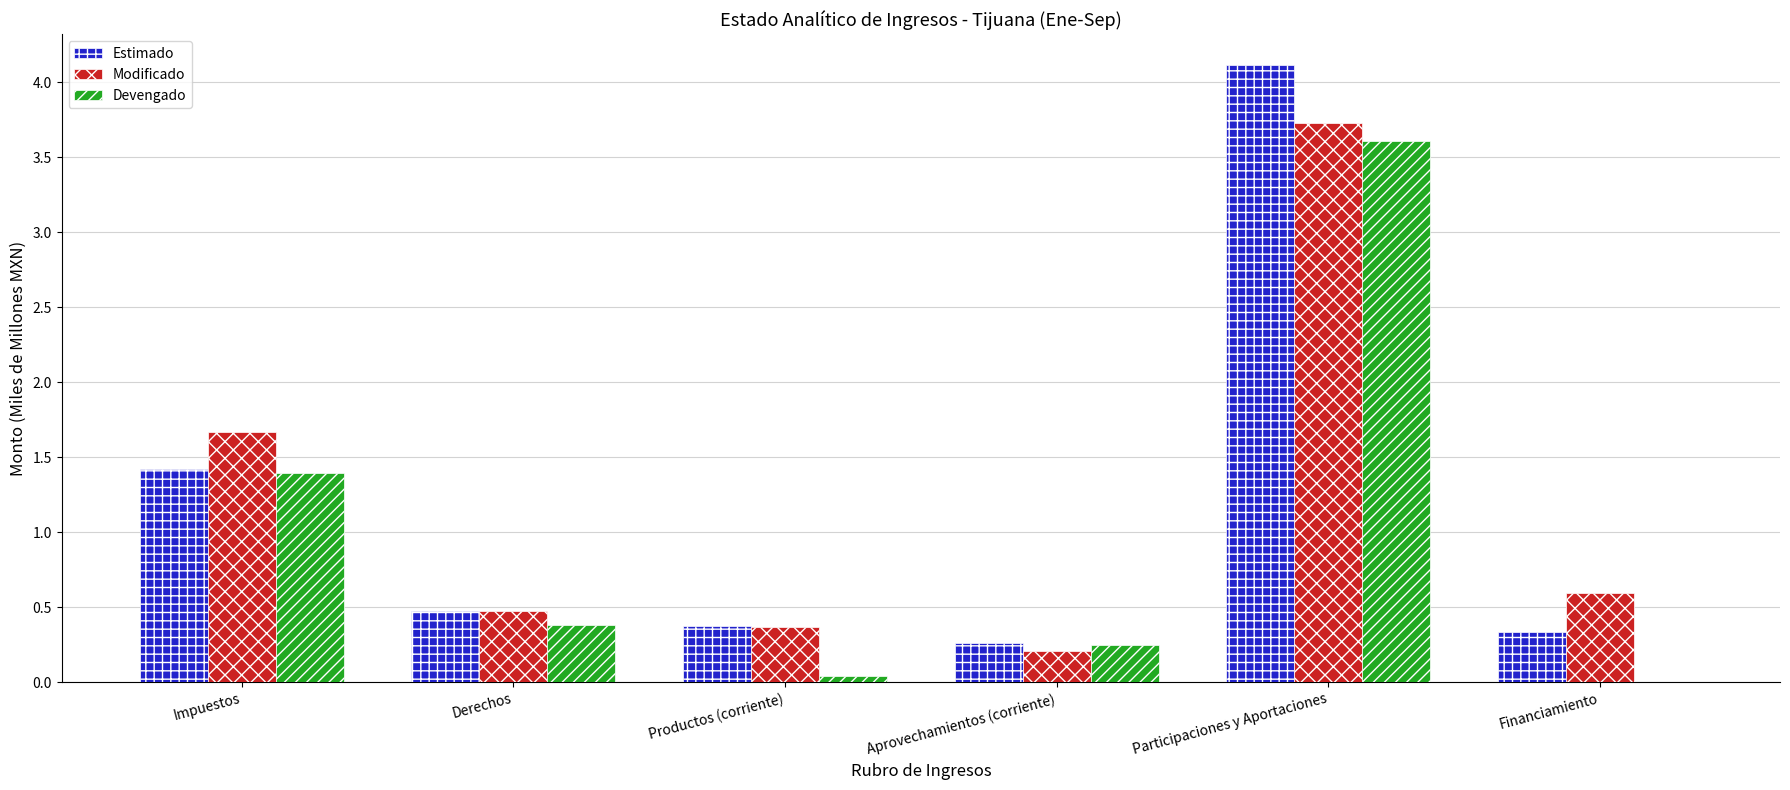

What is the highest value of the Devengado series?

3.6